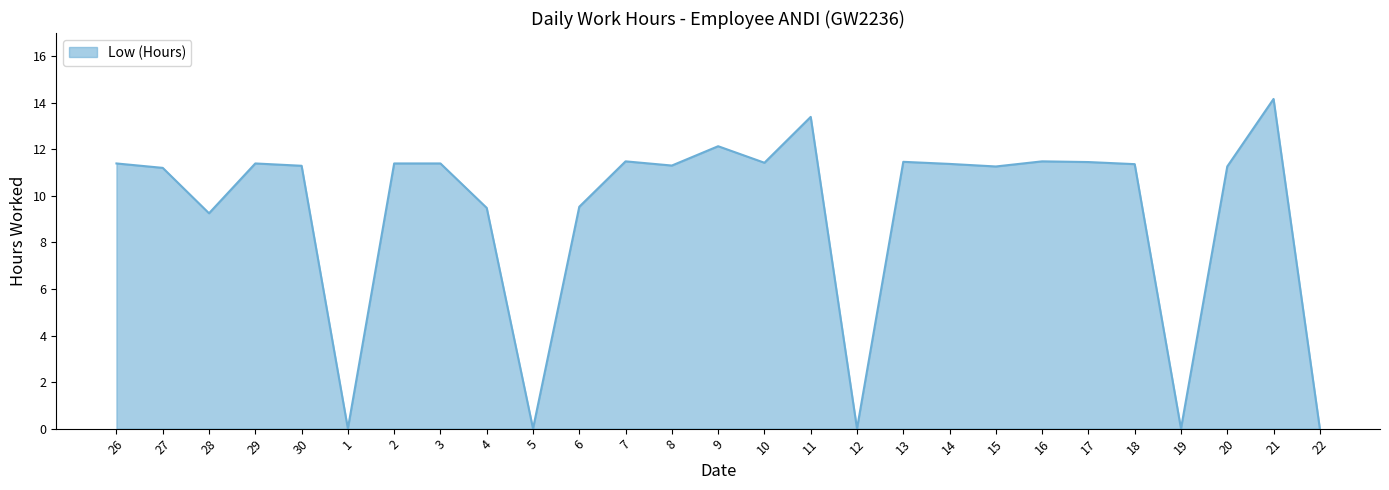

How many values exceed 11?

19